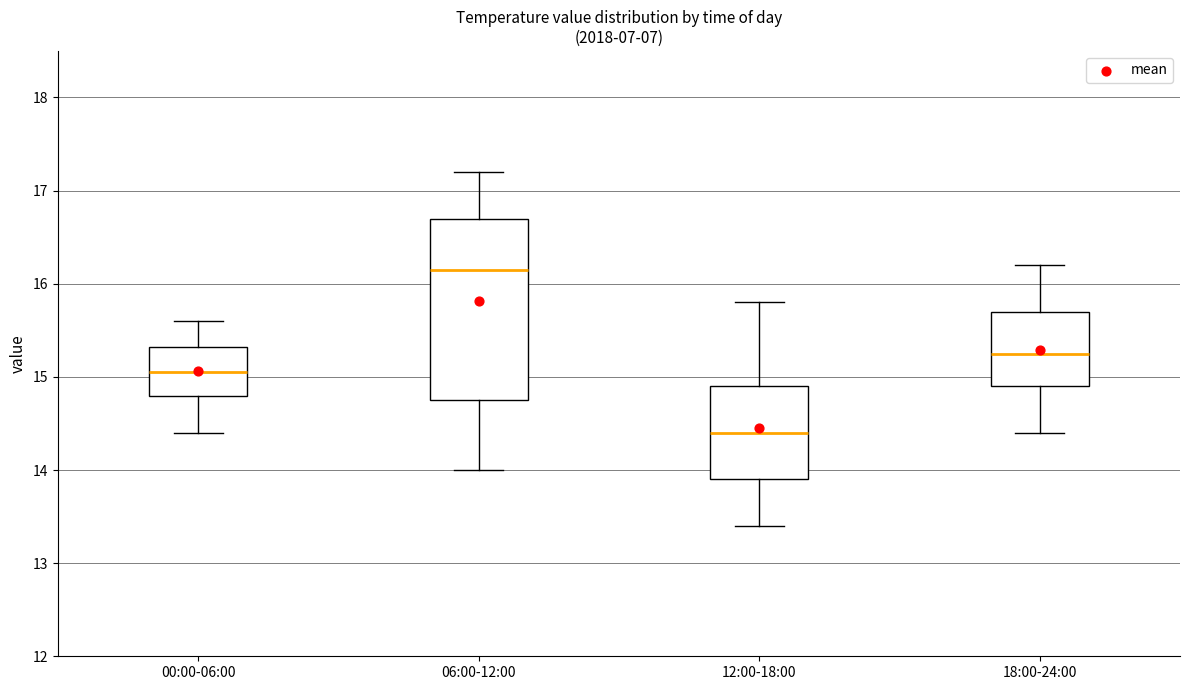

Reading left to right, transcribe this box plot: for each box, give where its median line is, the range the box spans, and where its two whiskers end, as read against the y-axis. The values are not printed on the chart, so give them approximately, as read against the axis.

00:00-06:00: median 15.1, box 14.8 to 15.3, whiskers 14.4 to 15.6
06:00-12:00: median 16.2, box 14.8 to 16.7, whiskers 14.0 to 17.2
12:00-18:00: median 14.4, box 13.9 to 14.9, whiskers 13.4 to 15.8
18:00-24:00: median 15.3, box 14.9 to 15.7, whiskers 14.4 to 16.2